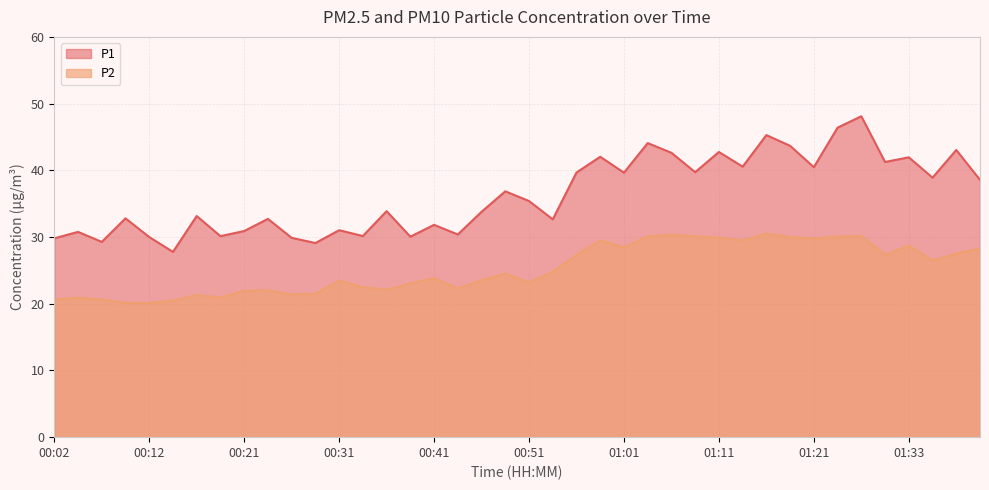

At 00:04, list the series in order from largest to smallest.

P1, P2